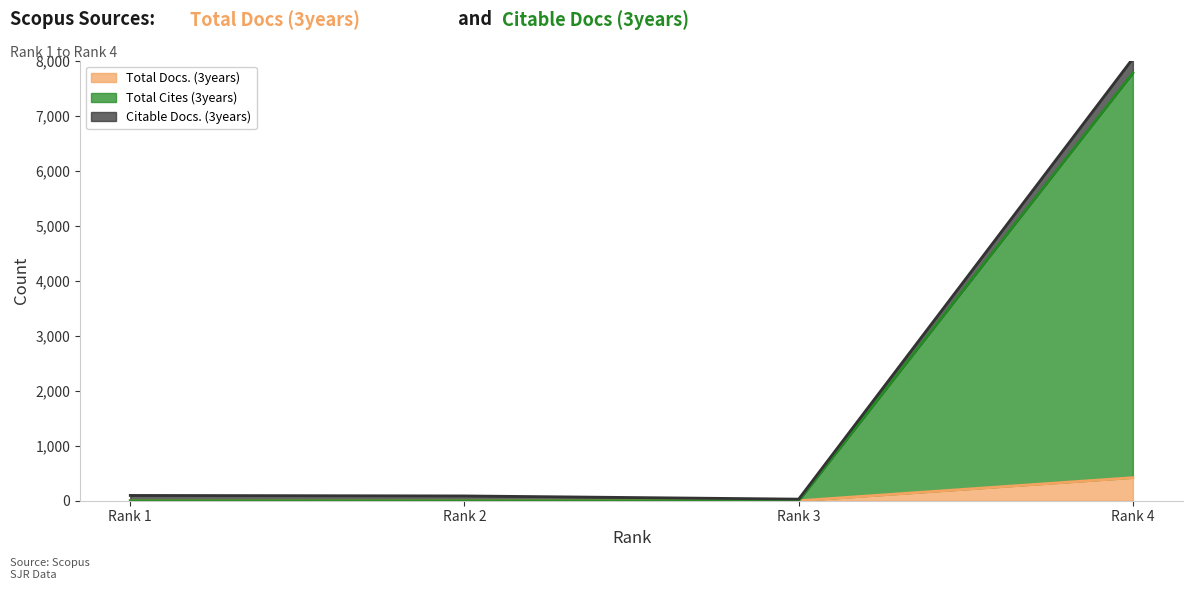

At which label does Total Docs. (3years) reach its peak?

Rank 4